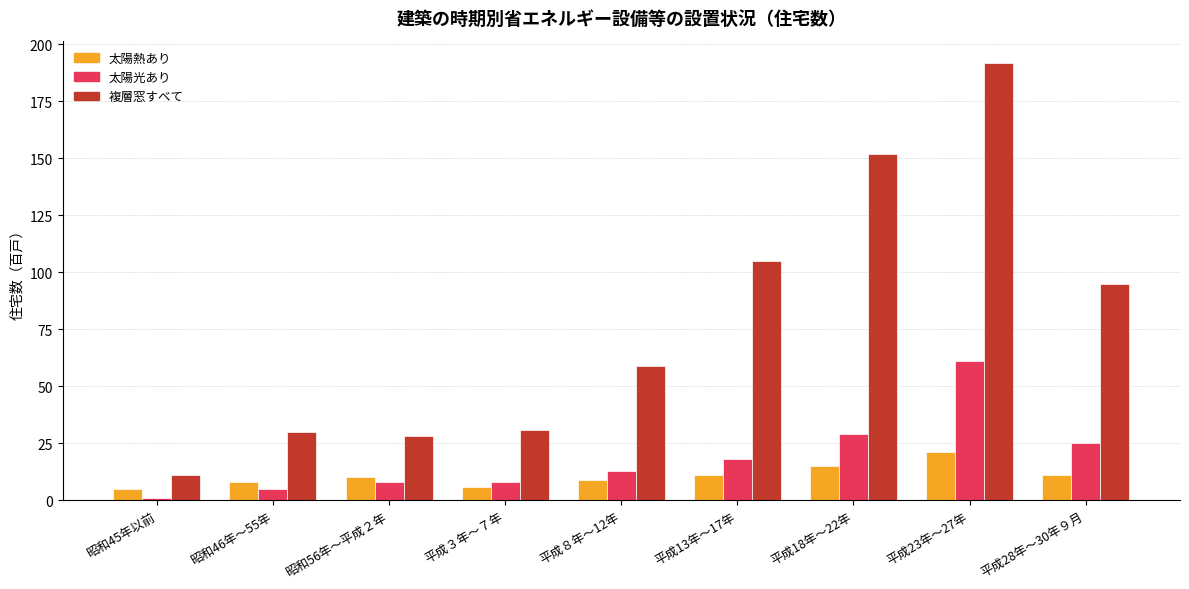

What is the difference between the highest and lowest values at 平成３年～７年?

25